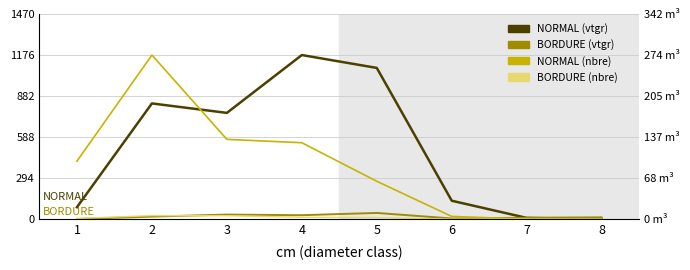

At which category is the sum across all series the highest?

2